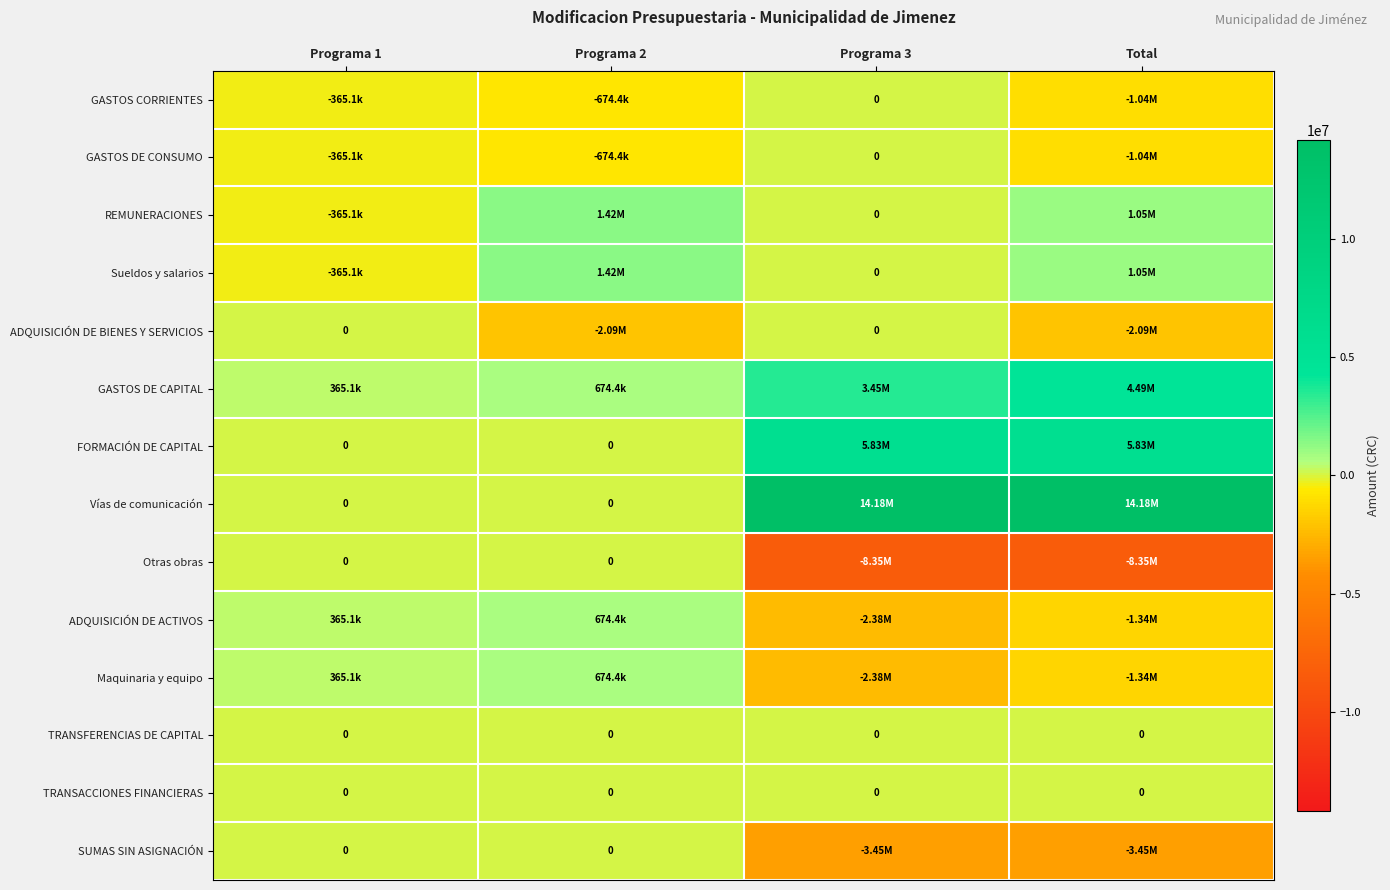

What is the difference between the maximum and second lowest values in the FORMACIÓN DE CAPITAL series?

5833372